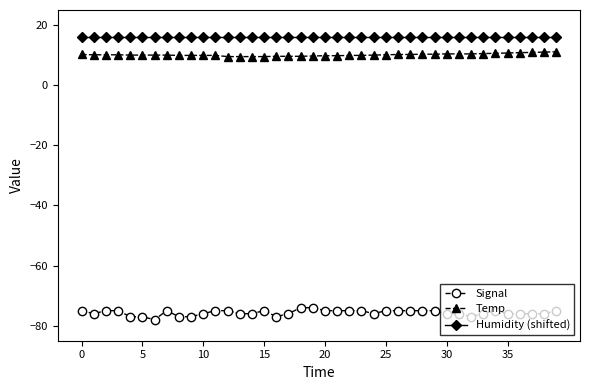

Does the chart display data point markers on the line(s)?

Yes